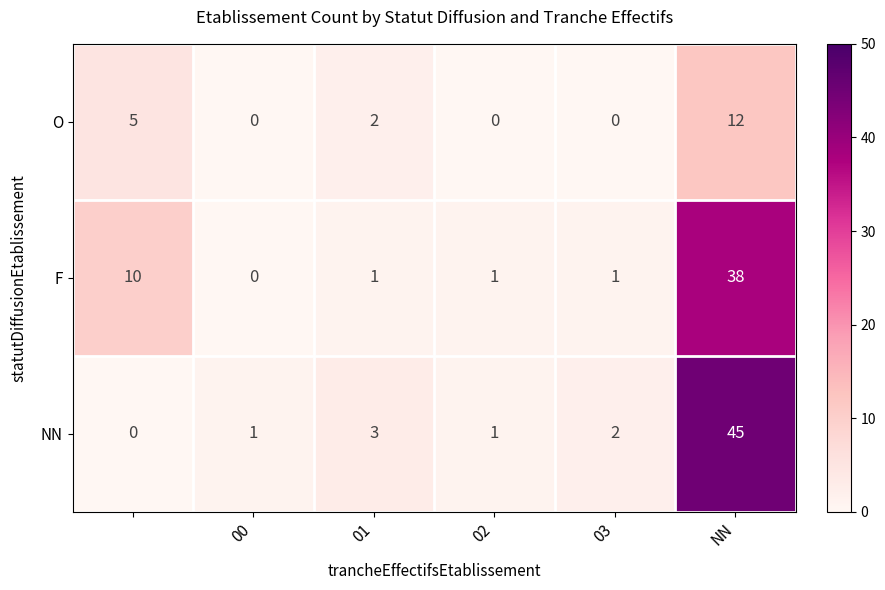

Rank the series by their maximum value, from lowest to highest.

O, F, NN